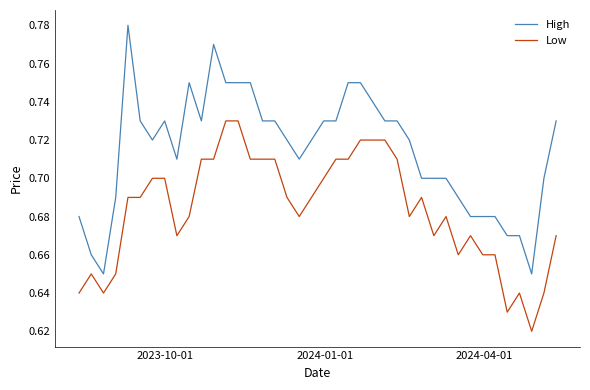

How many distinct data groups are displayed?

2